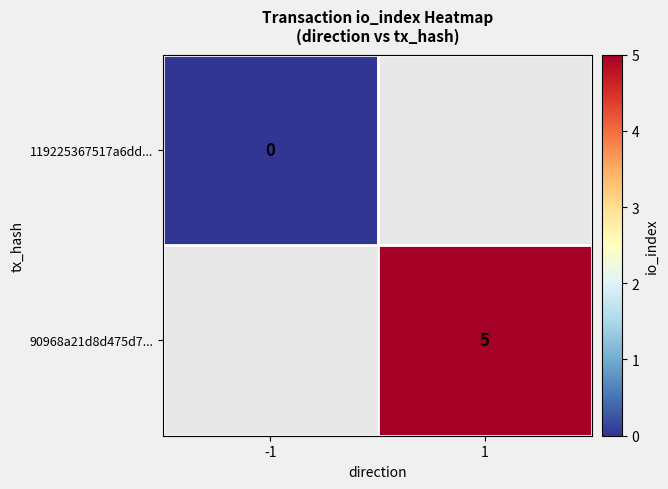

How many categories are shown in the chart?

2